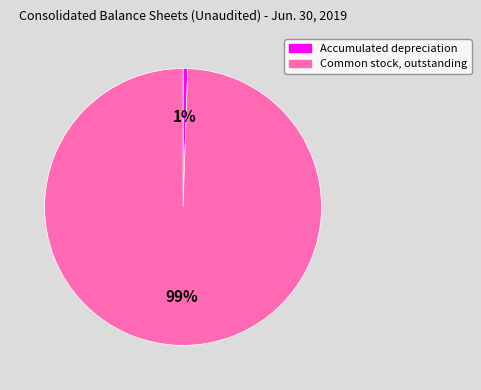

Is it true that Common stock, outstanding is 99% of the pie?

True